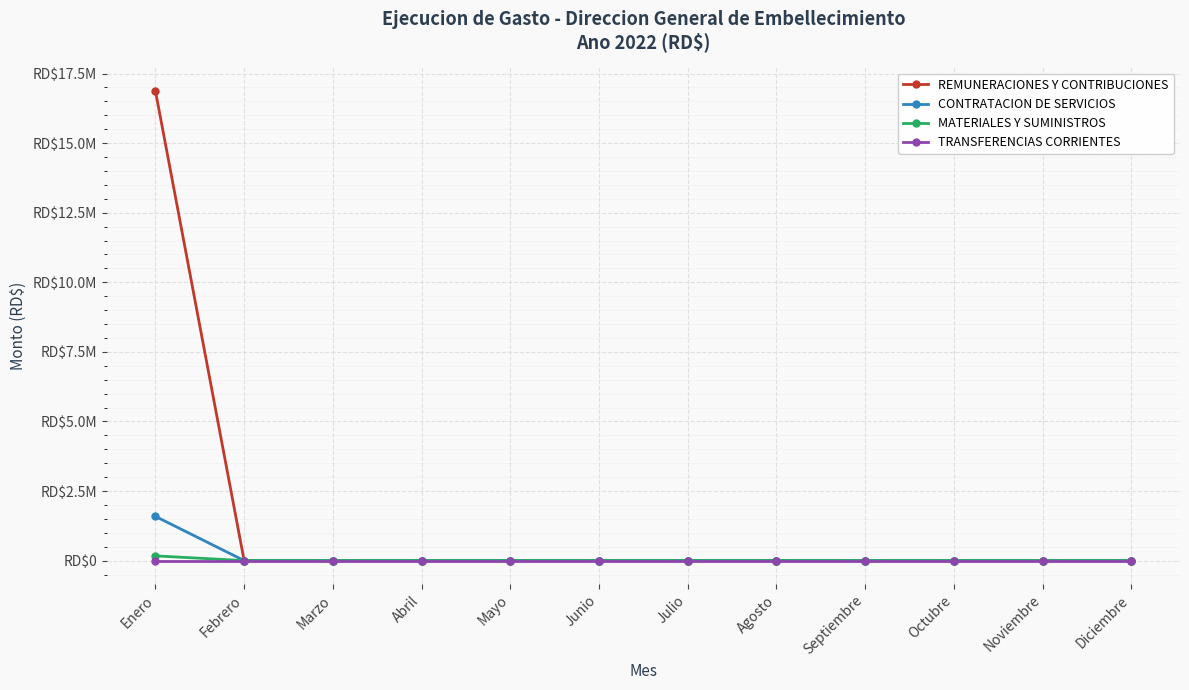

Reading right to left, list all the values displayed in this chart.

REMUNERACIONES Y CONTRIBUCIONES: Diciembre=0.0	Noviembre=0.0	Octubre=0.0	Septiembre=0.0	Agosto=0.0	Julio=0.0	Junio=0.0	Mayo=0.0	Abril=0.0	Marzo=0.0	Febrero=0.0	Enero=16873261.9
CONTRATACION DE SERVICIOS: Diciembre=0.0	Noviembre=0.0	Octubre=0.0	Septiembre=0.0	Agosto=0.0	Julio=0.0	Junio=0.0	Mayo=0.0	Abril=0.0	Marzo=0.0	Febrero=0.0	Enero=1587510.1
MATERIALES Y SUMINISTROS: Diciembre=0.0	Noviembre=0.0	Octubre=0.0	Septiembre=0.0	Agosto=0.0	Julio=0.0	Junio=0.0	Mayo=0.0	Abril=0.0	Marzo=0.0	Febrero=0.0	Enero=170000.0
TRANSFERENCIAS CORRIENTES: Diciembre=0.0	Noviembre=0.0	Octubre=0.0	Septiembre=0.0	Agosto=0.0	Julio=0.0	Junio=0.0	Mayo=0.0	Abril=0.0	Marzo=0.0	Febrero=0.0	Enero=0.0